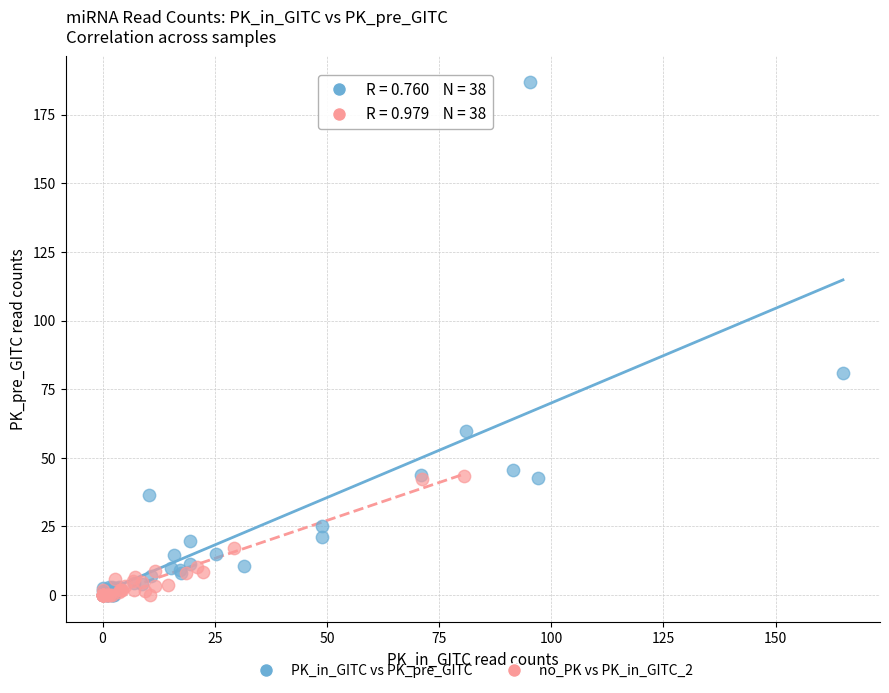

Which series has the widest spread of Y values?

PK_in_GITC vs PK_pre_GITC